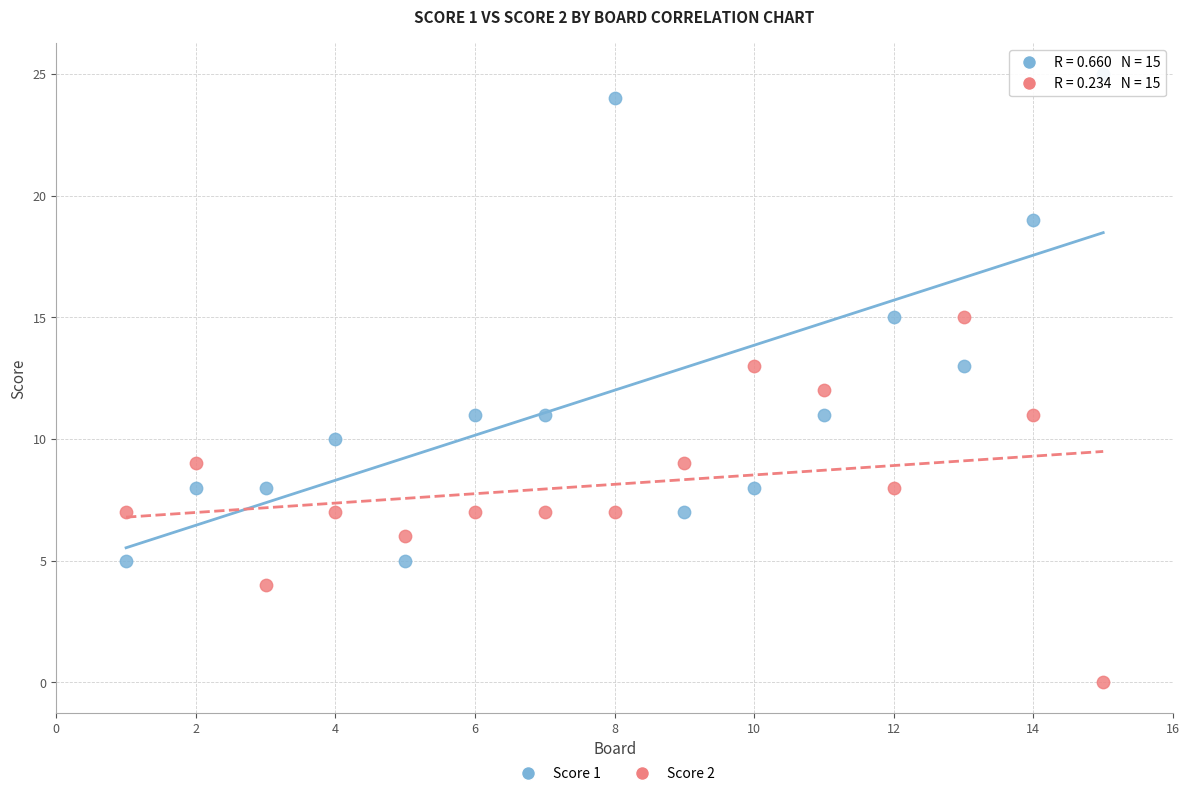

What is the X range (max minus min) for the scatter plot?

14